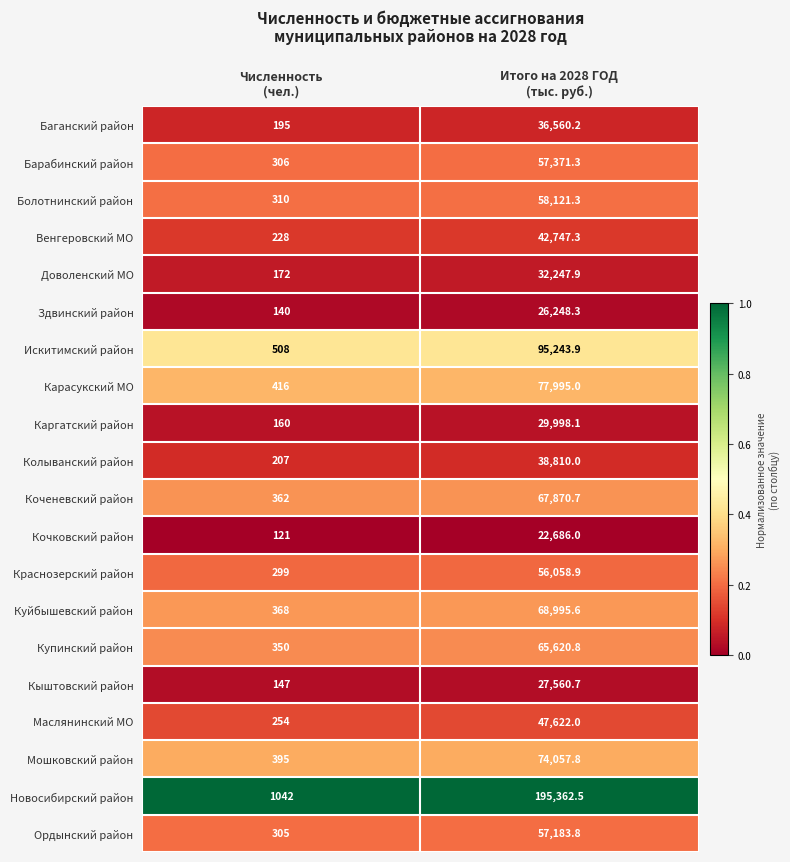

What is the difference between the highest and lowest values at Численность
(чел.)?

921.0